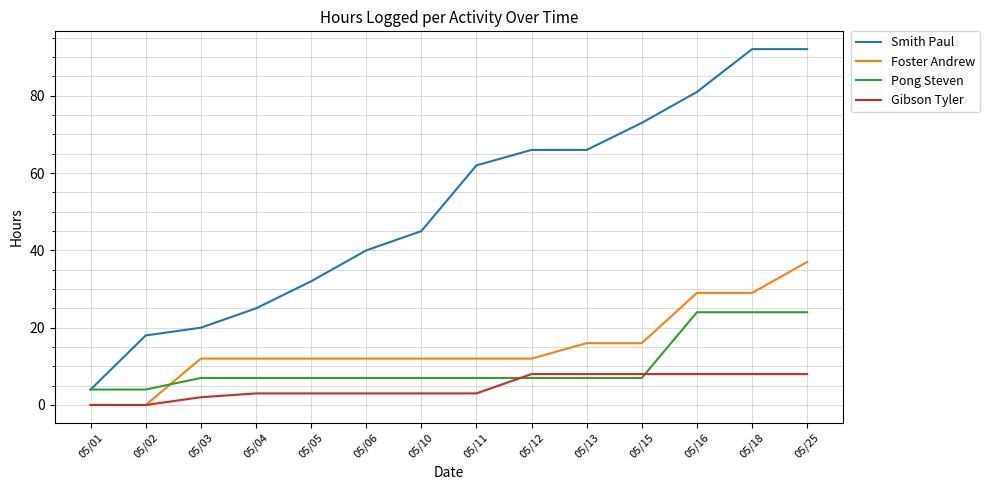

How many distinct data groups are displayed?

4